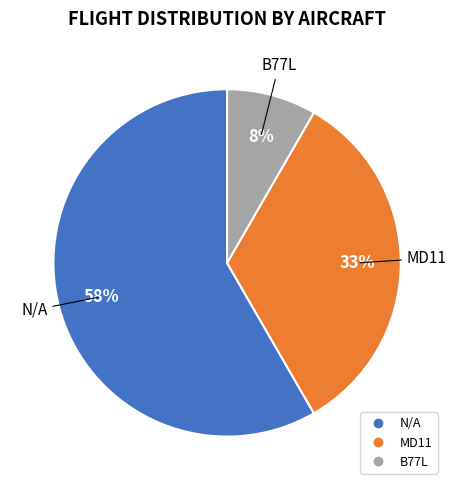

To the nearest percent, what is the average slice percentage?

33%